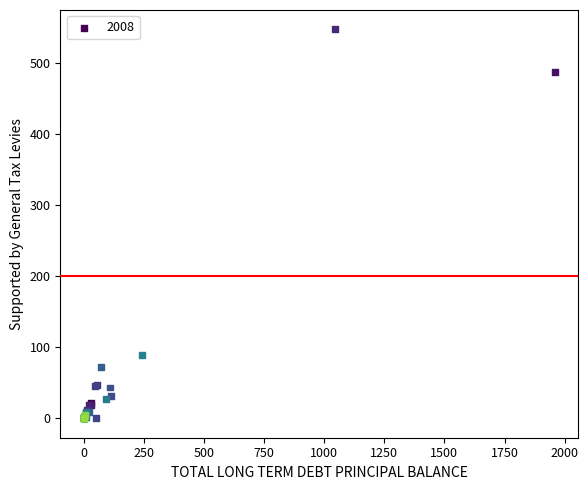

What Y value in the scatter plot is closest to 273?

88.7